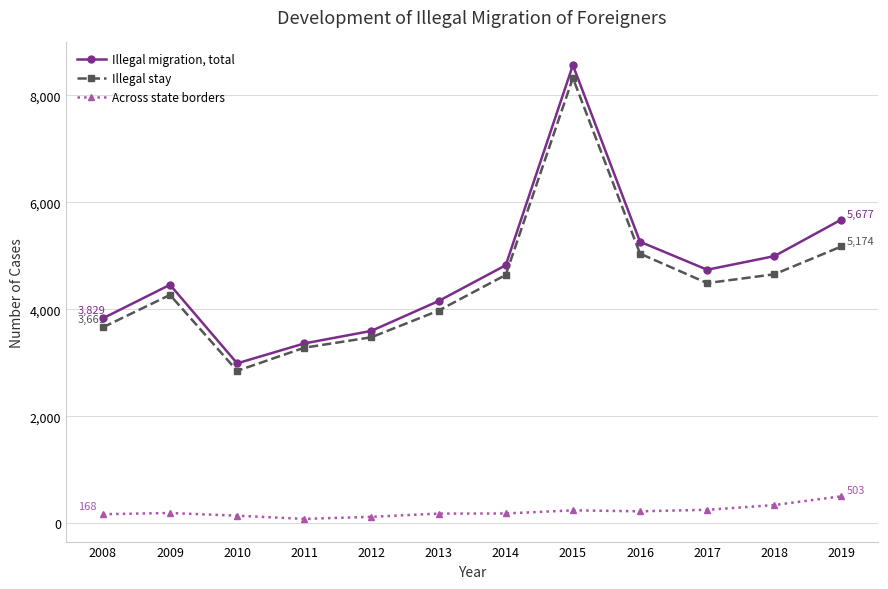

List the series in order of their peak value, highest first.

Illegal migration, total, Illegal stay, Across state borders